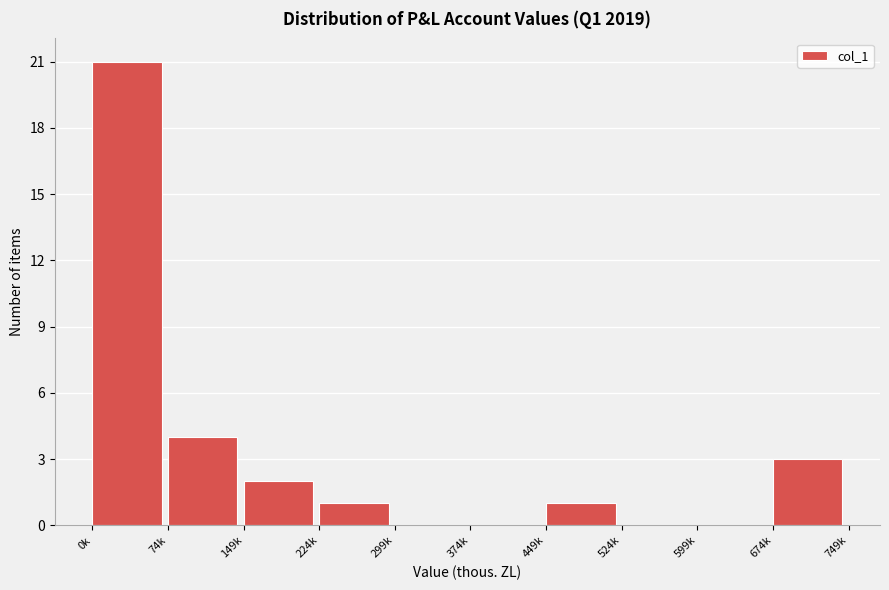

Reading right to left, extract all data points from this chart.

674k=3	599k=0	524k=0	449k=1	374k=0	299k=0	224k=1	149k=2	74k=4	0k=21